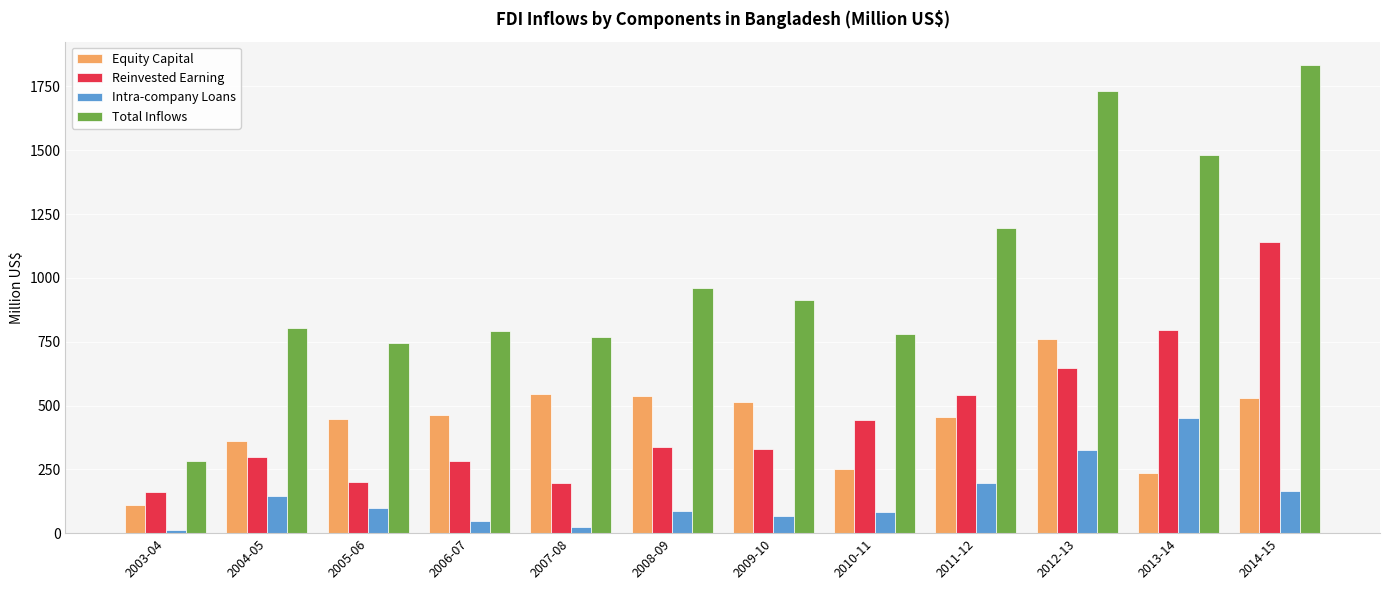

At which label does Intra-company Loans first exceed 98?

2004-05